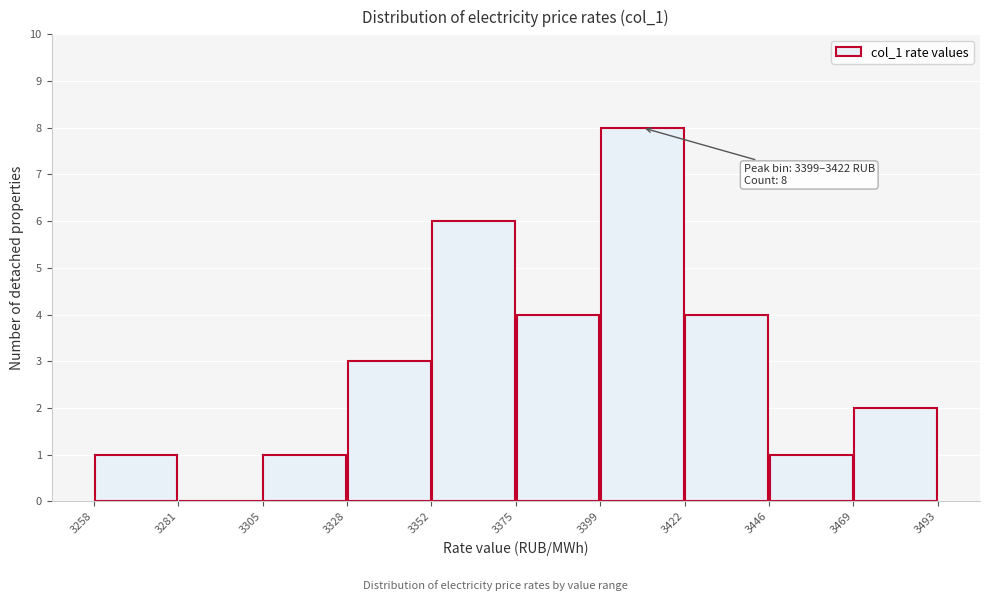

Which range on the x-axis has the tallest bar?

3399 to 3422